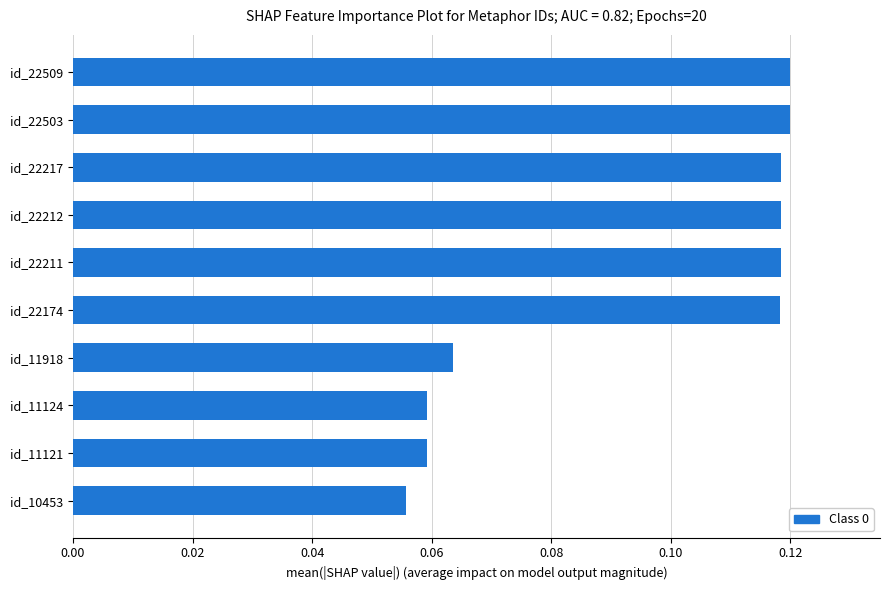

The chart shows a value of 0.2 at id_22509. True or false?

False